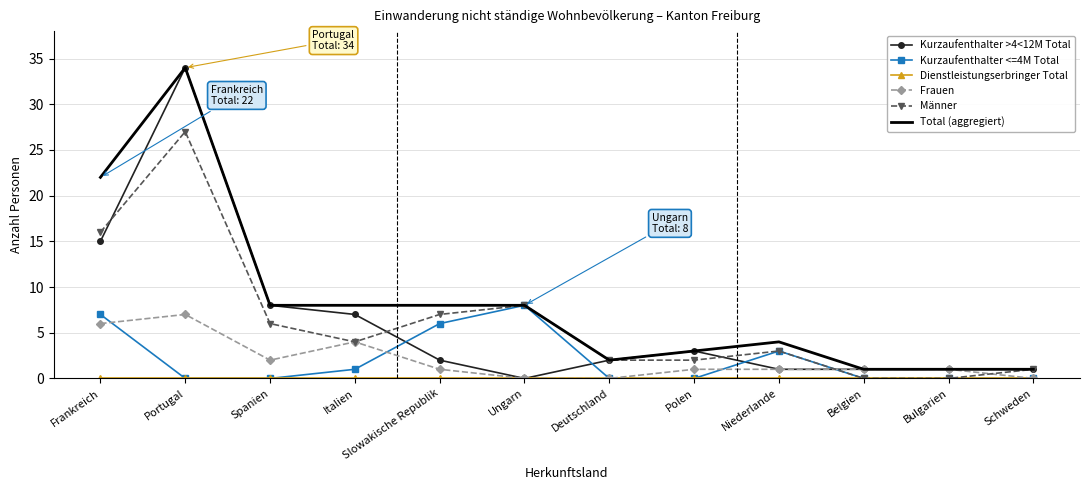

What is the difference between the second highest and second lowest values in the Total (aggregiert) series?

21